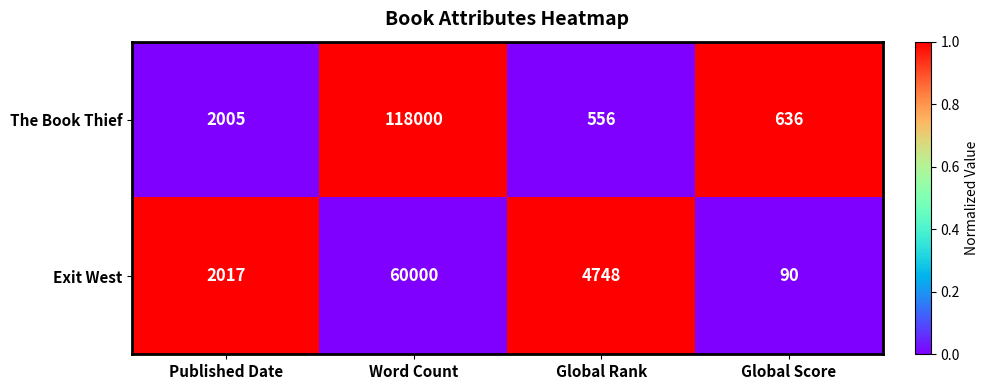

The value of Exit West at Word Count is 60000. True or false?

True